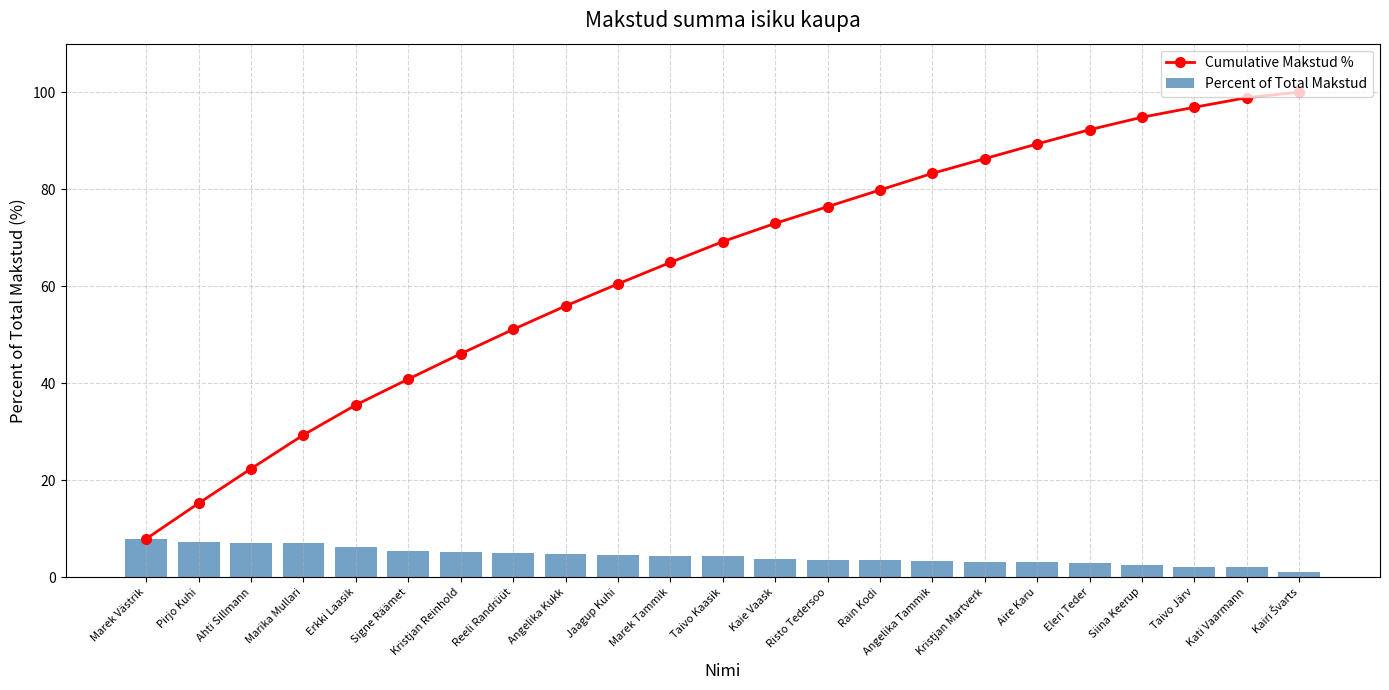

Reading left to right, what are all the values shown in this chart?

Cumulative Makstud %: 7.9	15.2	22.4	29.3	35.5	40.8	46.1	51.1	55.9	60.5	64.9	69.2	72.9	76.4	79.8	83.3	86.3	89.3	92.3	94.8	96.9	98.9	100.0
Percent of Total Makstud: 7.9	7.3	7.1	7.0	6.2	5.3	5.2	5.0	4.8	4.6	4.4	4.3	3.8	3.4	3.4	3.4	3.0	3.0	2.9	2.6	2.1	2.0	1.1